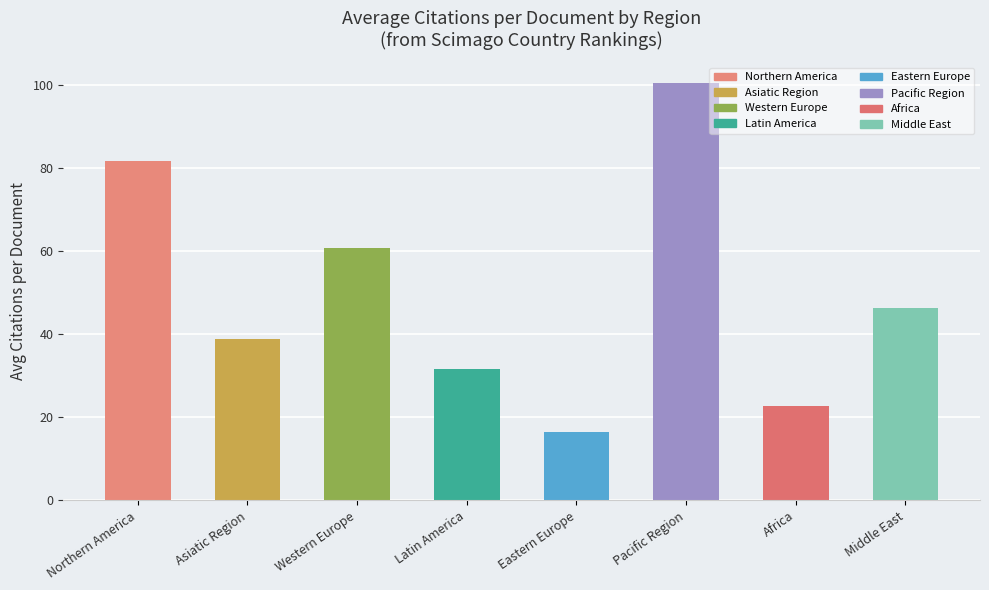

Which category has the lowest value across all series?

Eastern Europe